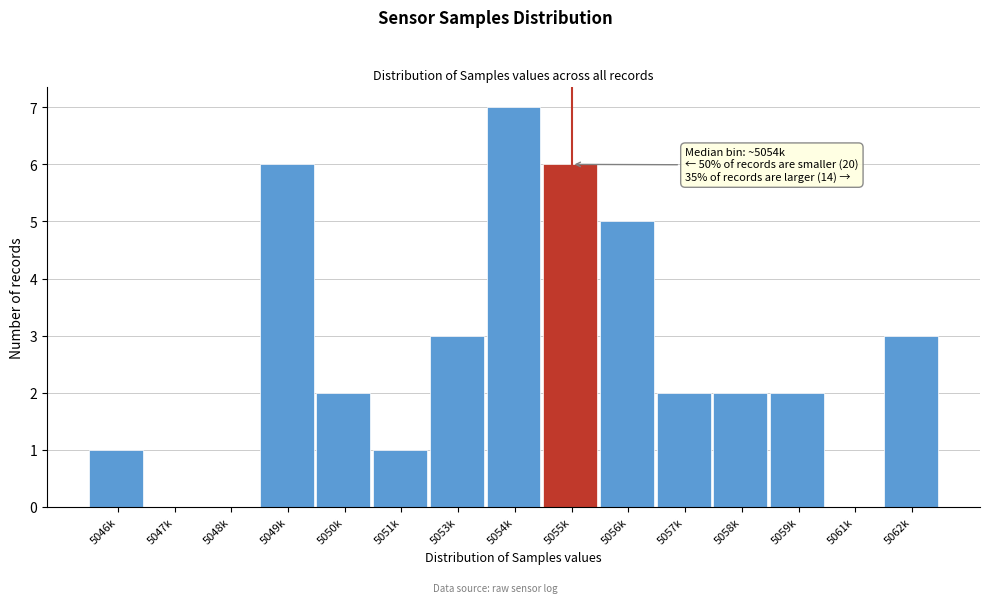

Reading left to right, transcribe all the data shown in this chart.

5046k=1	5047k=0	5048k=0	5049k=6	5050k=2	5051k=1	5053k=3	5054k=7	5055k=6	5056k=5	5057k=2	5058k=2	5059k=2	5061k=0	5062k=3